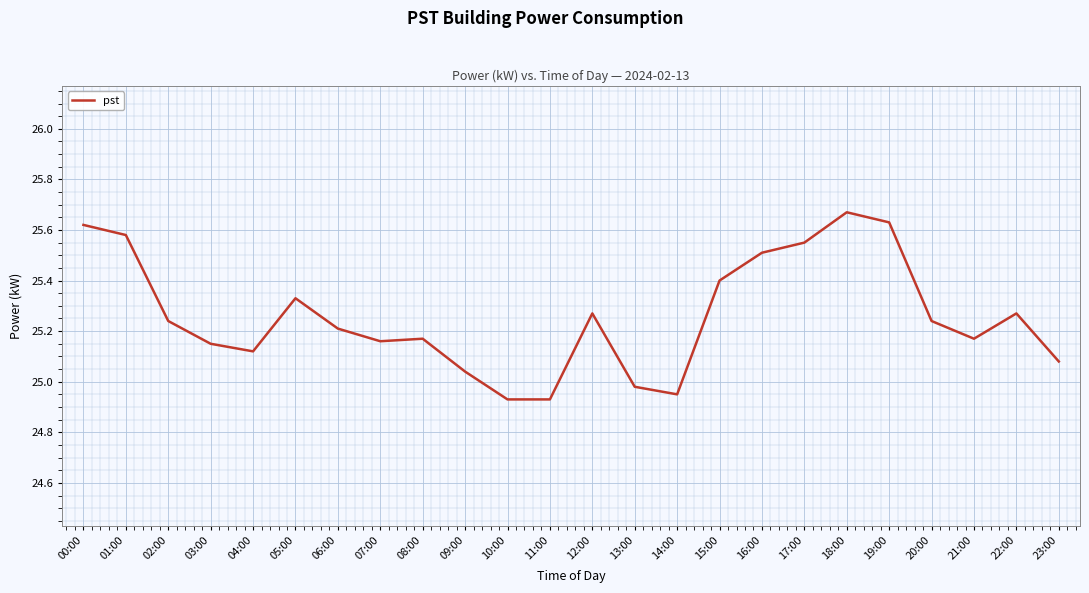

Which has a higher value, 16:00 or 03:00?

16:00